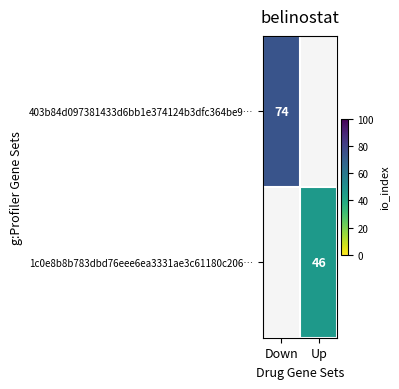

Is the value of 1c0e8b8b783dbd76eee6ea3331ae3c61180c206… at Up greater than the value of 403b84d097381433d6bb1e374124b3dfc364be9… at Down?

No